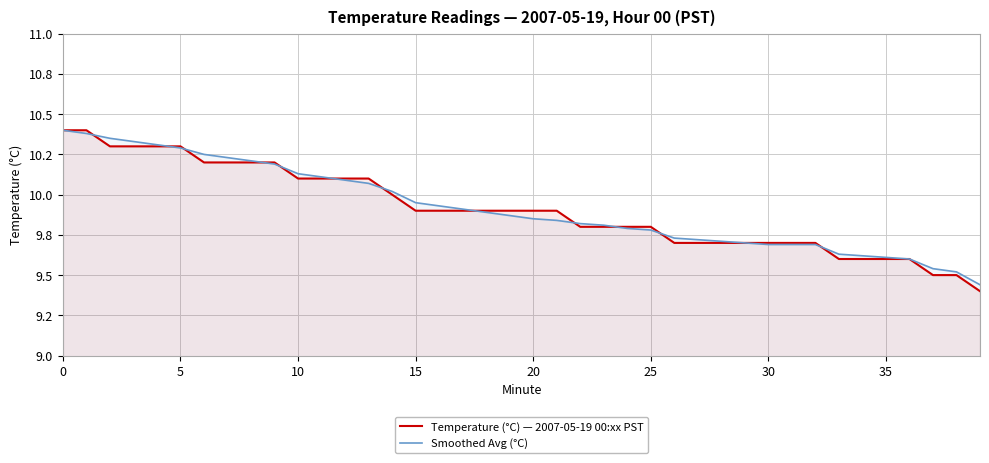

Which series has the largest range (max minus min)?

Temperature (°C) — 2007-05-19 00:xx PST